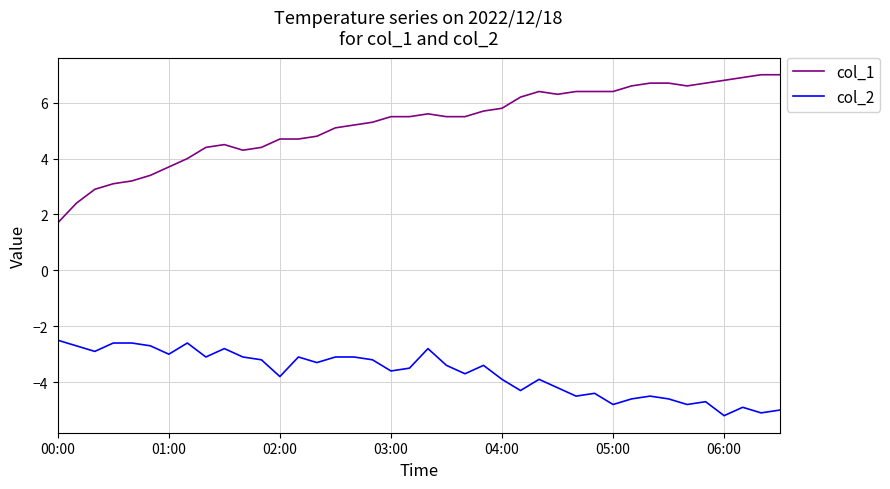

Which series has the largest total across all categories?

col_1